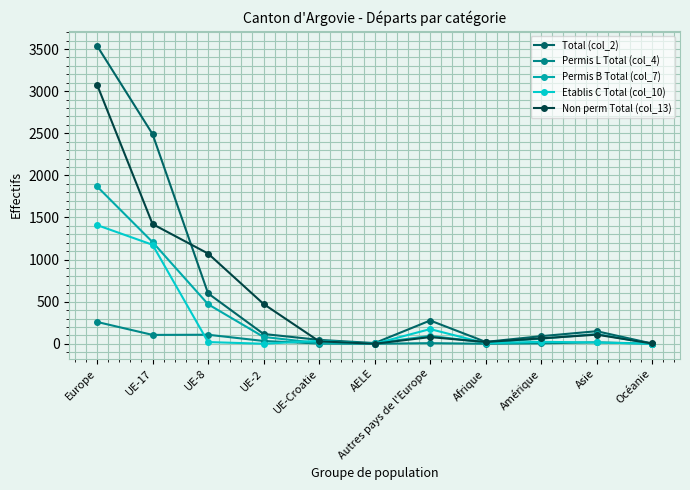

At which category is the sum across all series the highest?

Europe